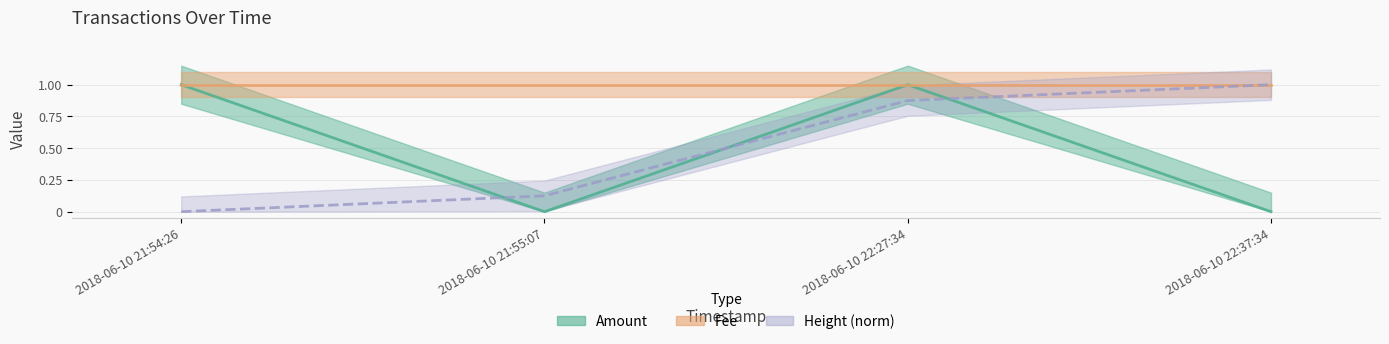

At which category does Amount reach its first local valley?

2018-06-10 21:55:07